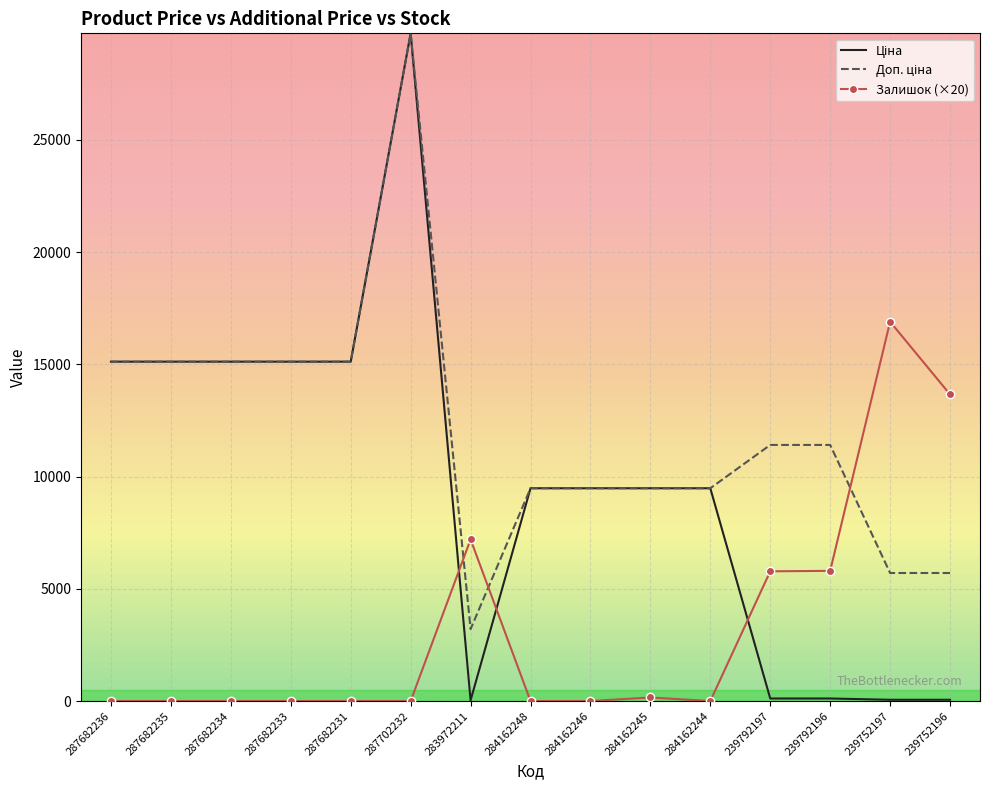

What is the difference between the highest and lowest values at 287682231?

15120.0